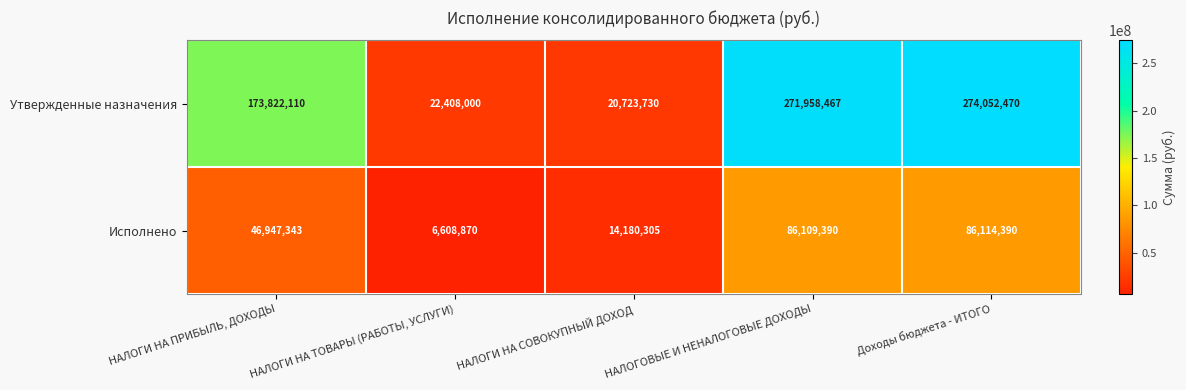

List the series in order of their peak value, highest first.

Утвержденные назначения, Исполнено